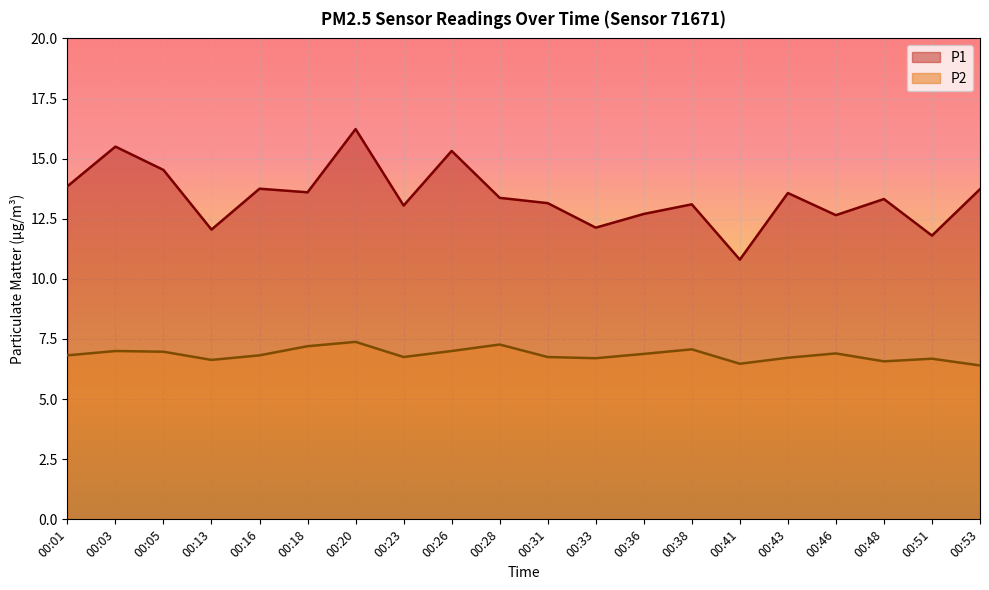

What is the total value across all series at 00:18?

20.8